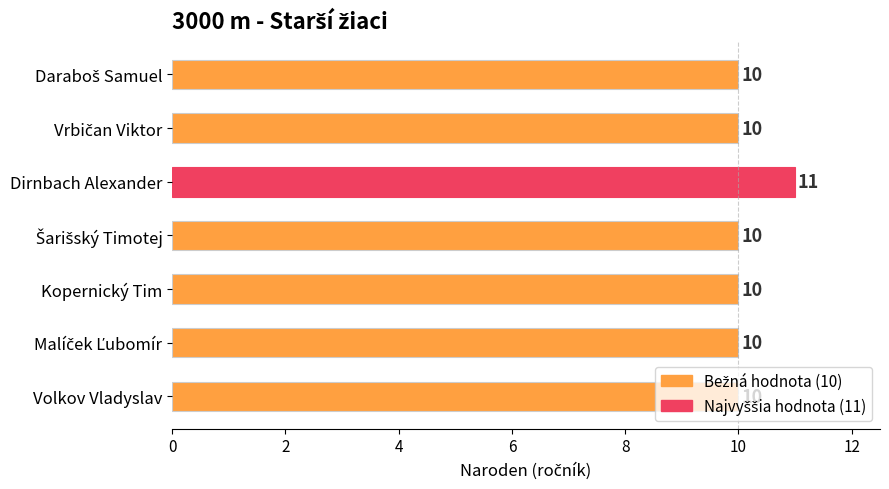

Count the values in the range 10 to 11.

7